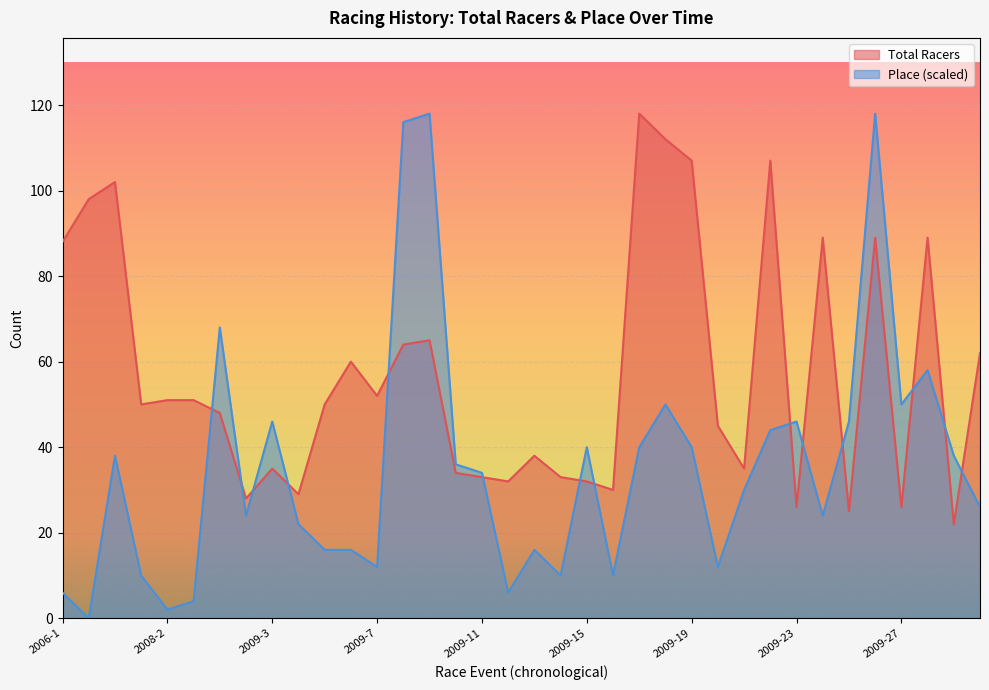

What is the minimum value for Total Racers?

22